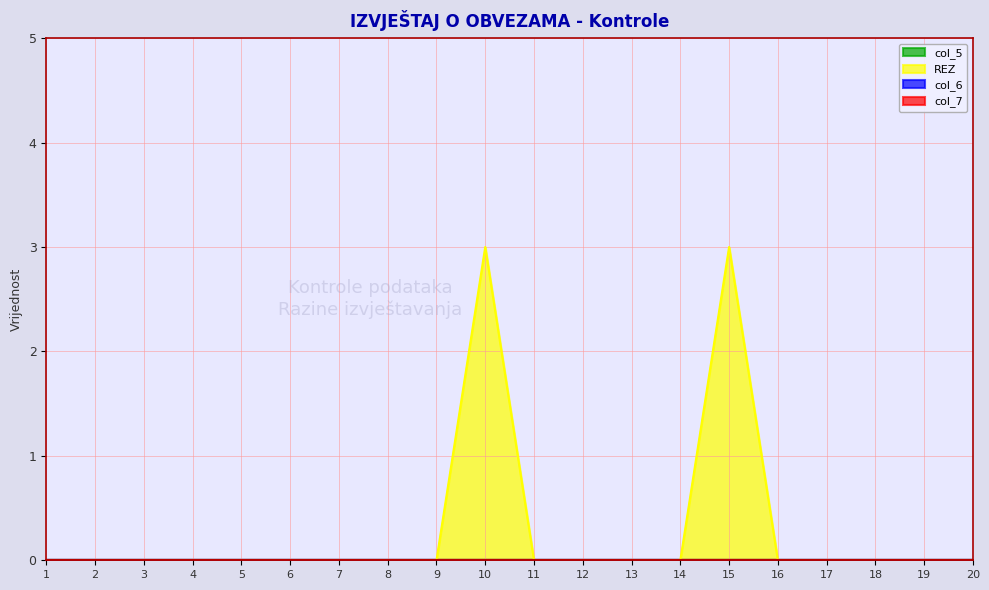

How many lines are shown in the chart?

4